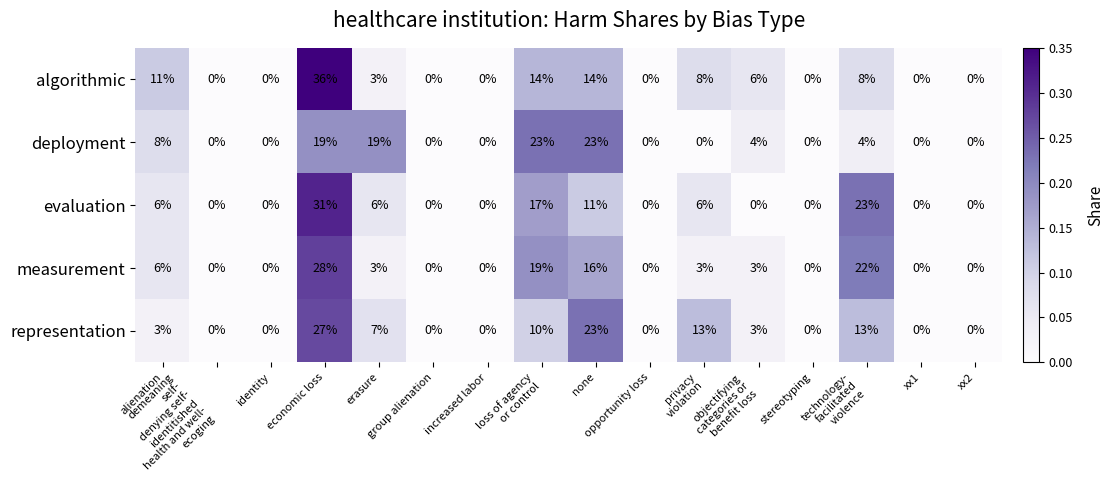

How many measurement values are between 0 and 16?

13